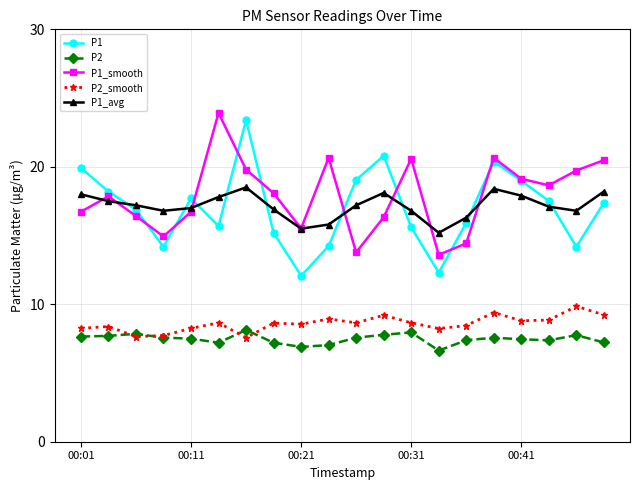

At how many categories does at least one series exceed 11?

20